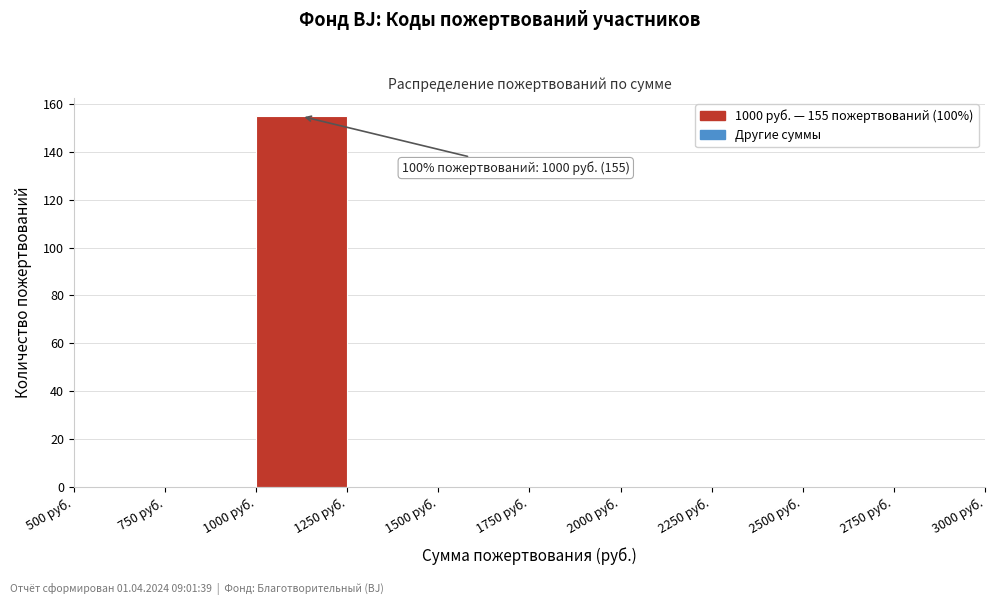

Over which range of the x-axis is the bar tallest?

1000 to 1250